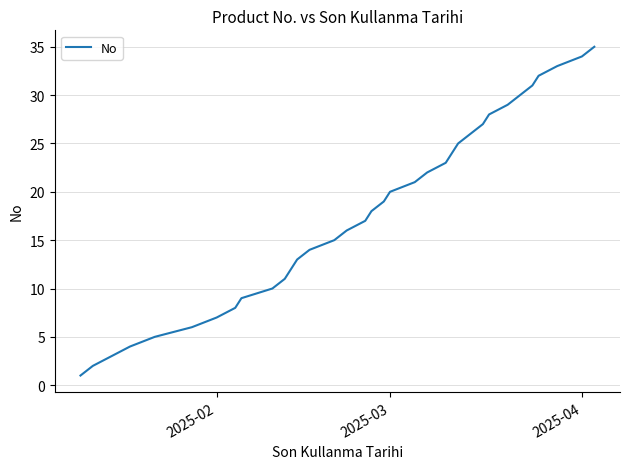

What is the maximum value shown in the chart?

35